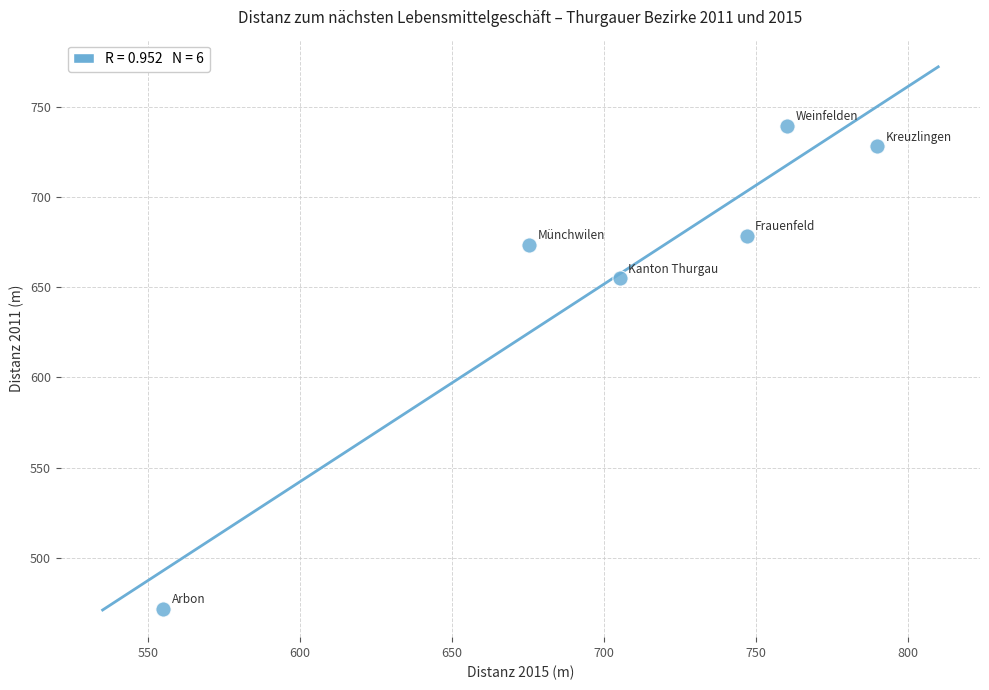

What Y value in the scatter plot is closest to 605?

655.0